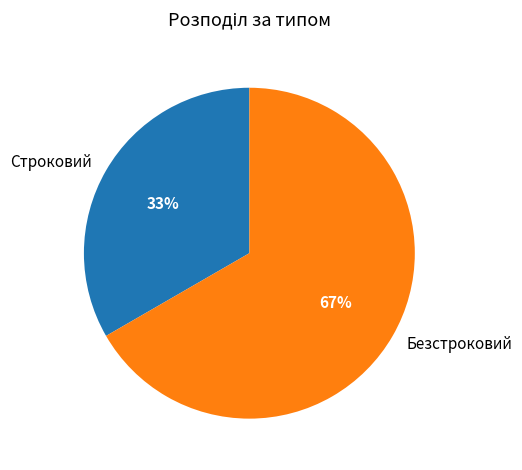

What is the ratio of the value at Строковий to the value at Безстроковий?

0.5